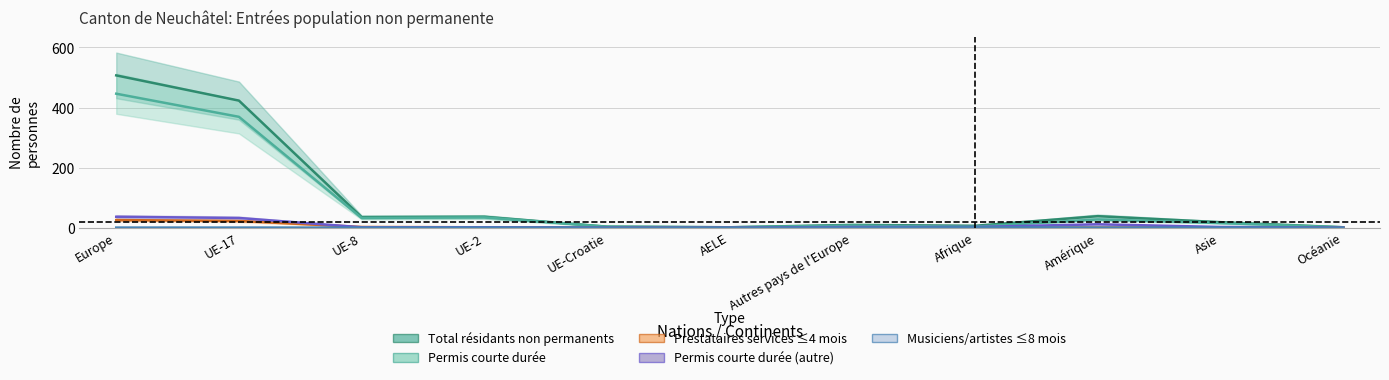

List the series in order of their peak value, lowest first.

Musiciens col_13, Prestataires Total (col_7), Permis courte durée col_10, Permis courte durée Total (col_4), Total (col_3)